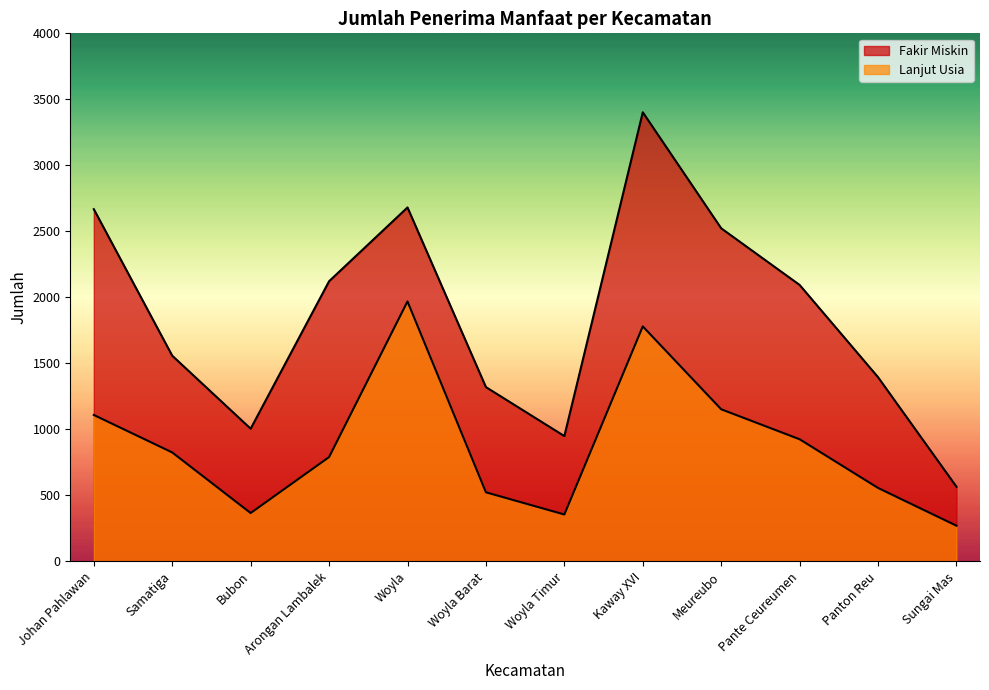

How many data points in Fakir Miskin are less than 2094?

6